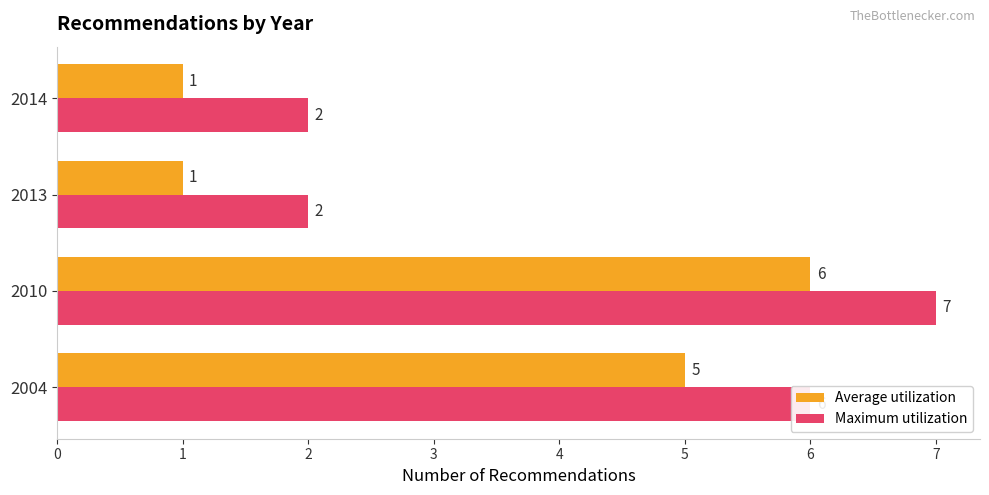

What is the difference between the maximum and second lowest values in the Maximum utilization series?

5